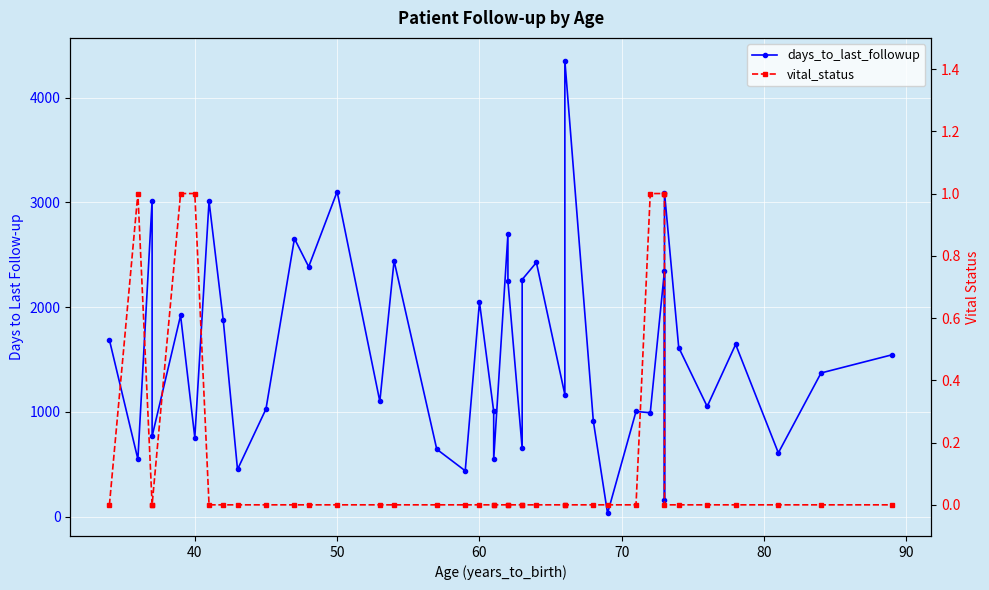

Which series has the widest spread of values?

days_to_last_followup